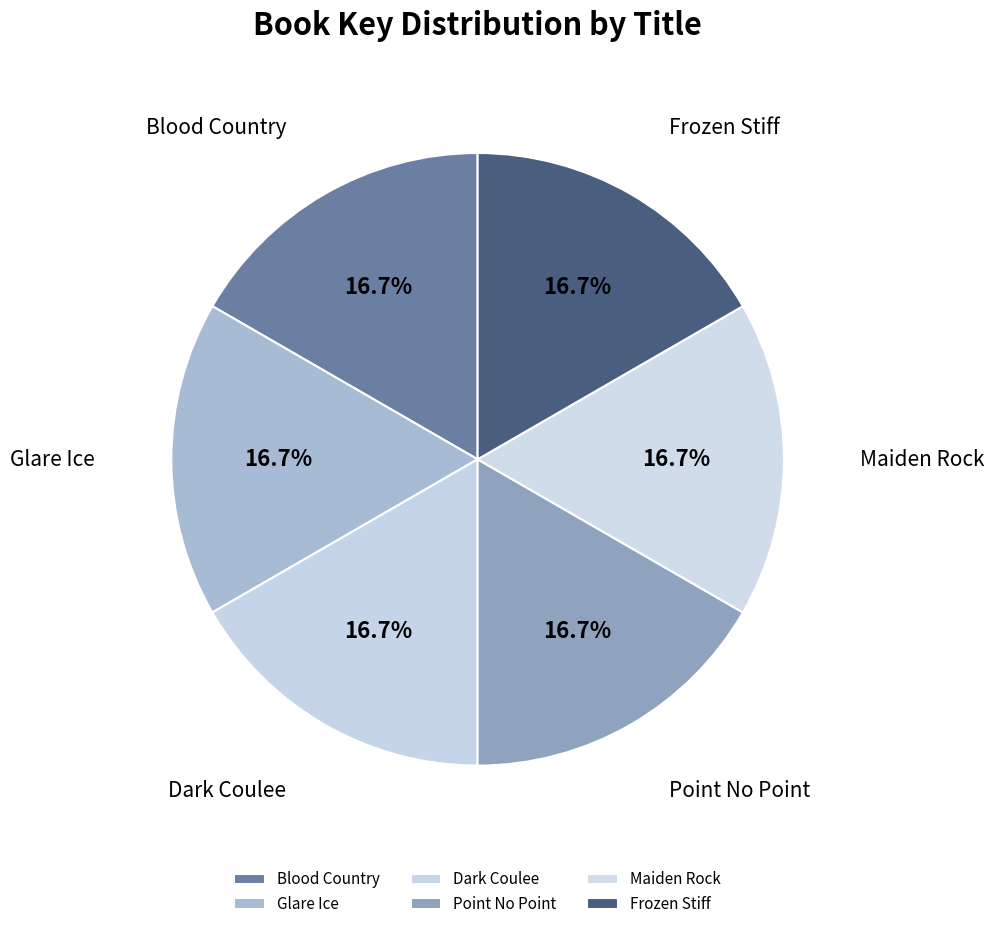

How many slices are in this pie chart?

6